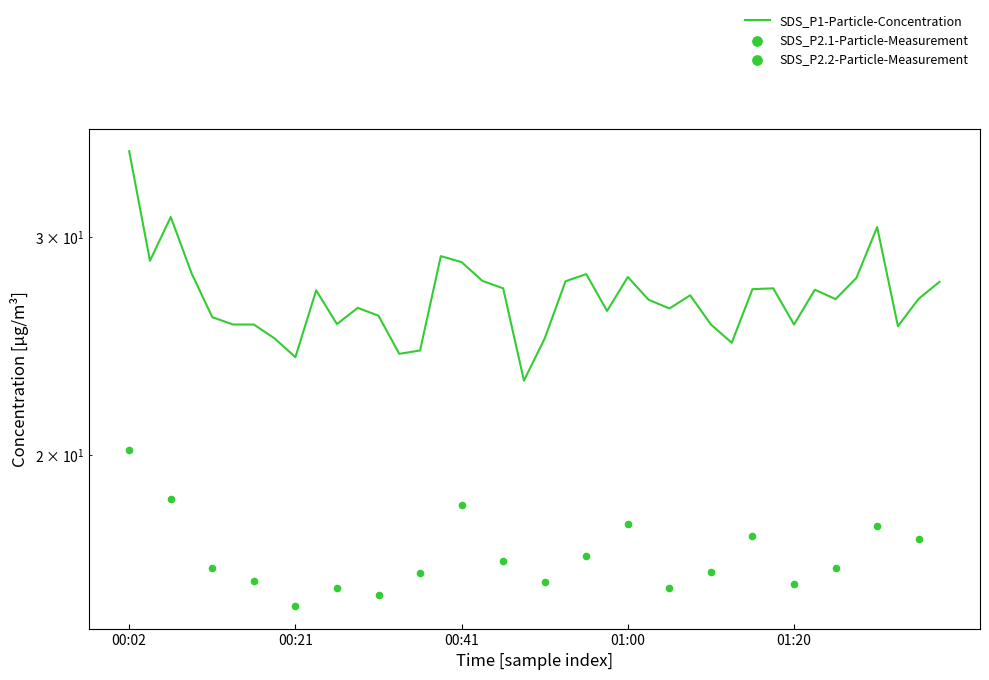

Which has a higher value, 00:23 or 01:35?

00:23